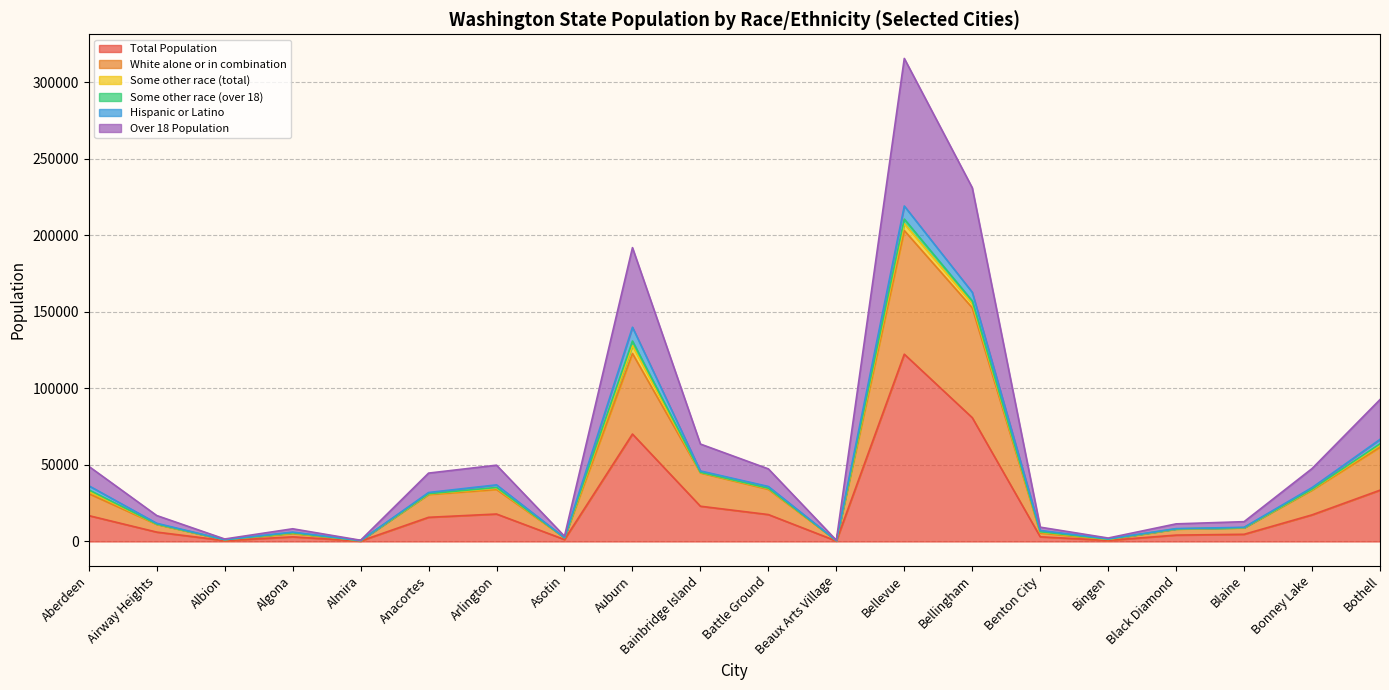

Where does the Over 18 Population series first go above 44666?

Aberdeen